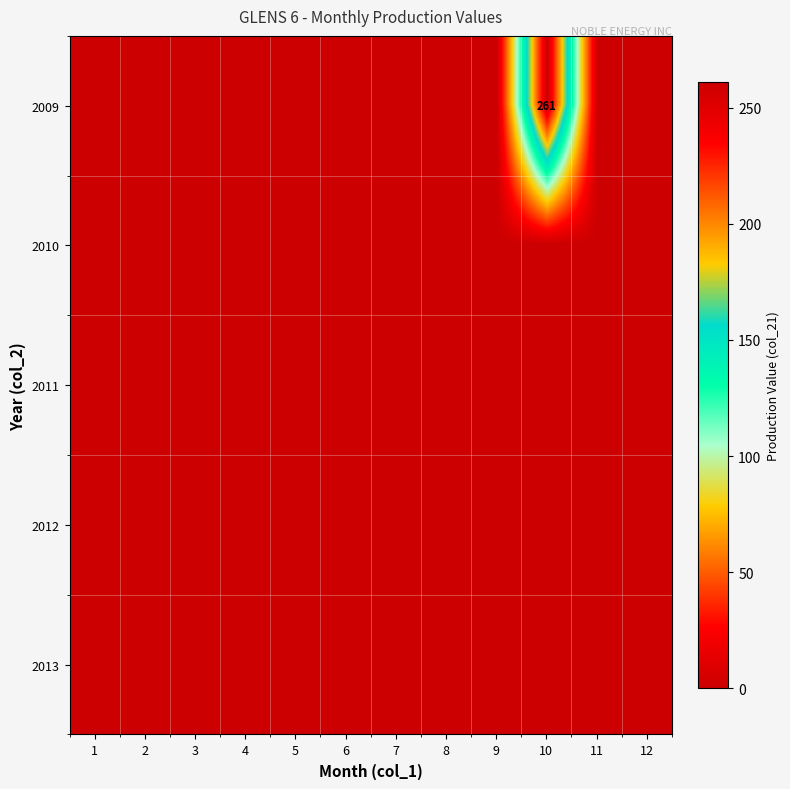

Which label corresponds to the largest value in the chart?

10